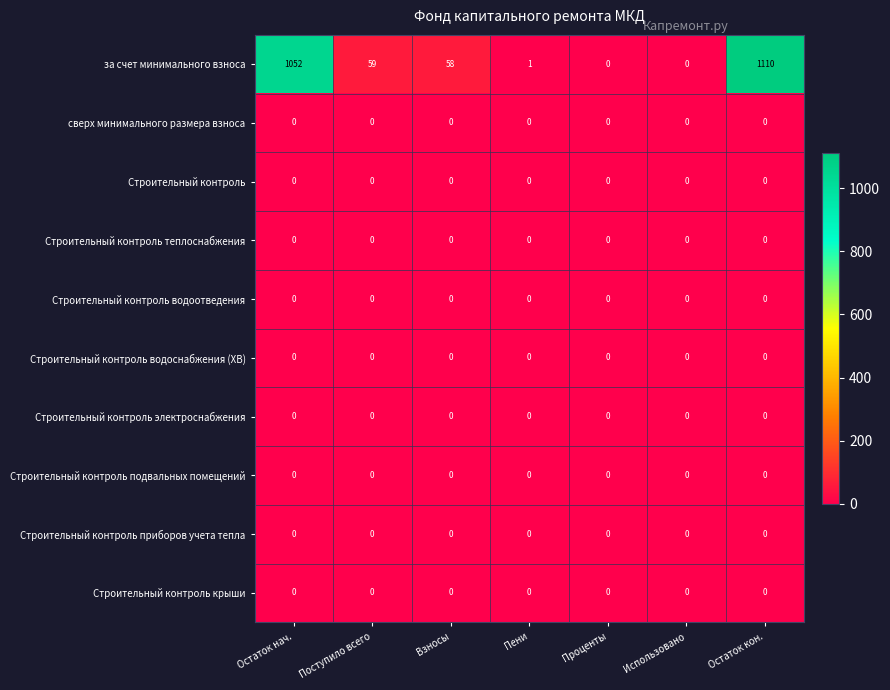

Which series has the largest total across all categories?

за счет минимального взноса